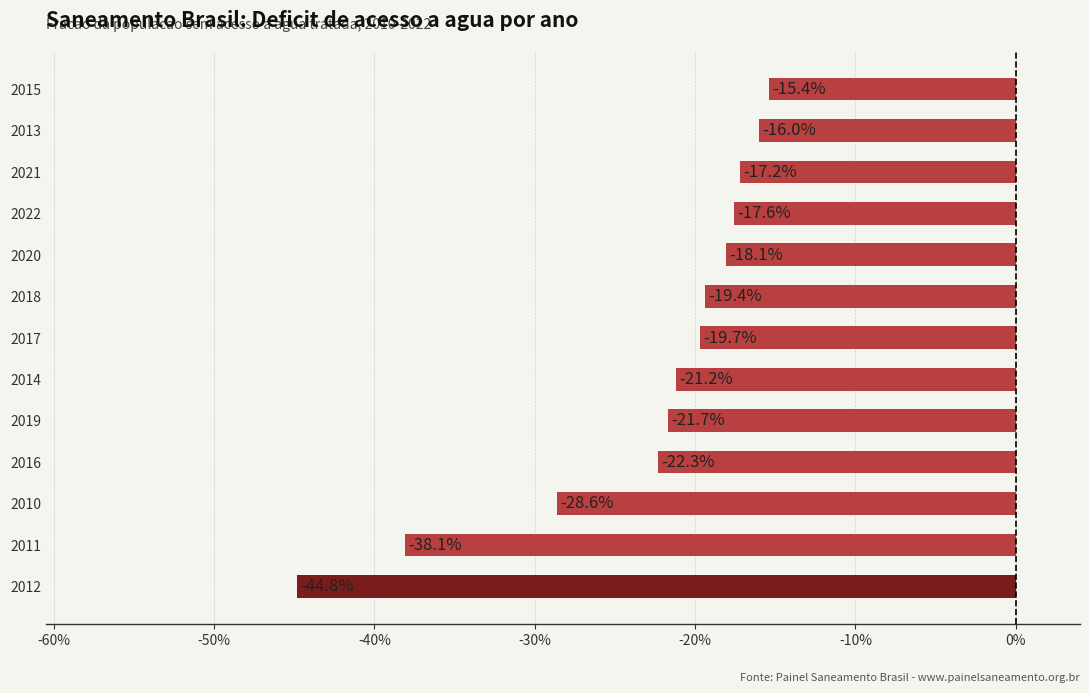

Does the chart contain stacked bars?

No